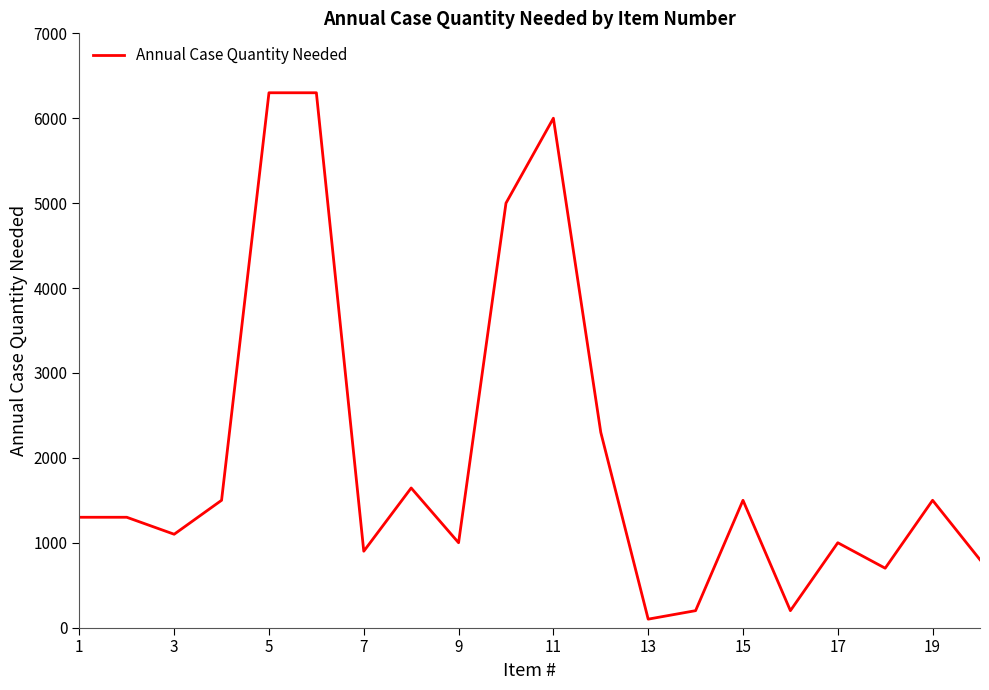

What is the difference between the maximum and minimum values?

6200